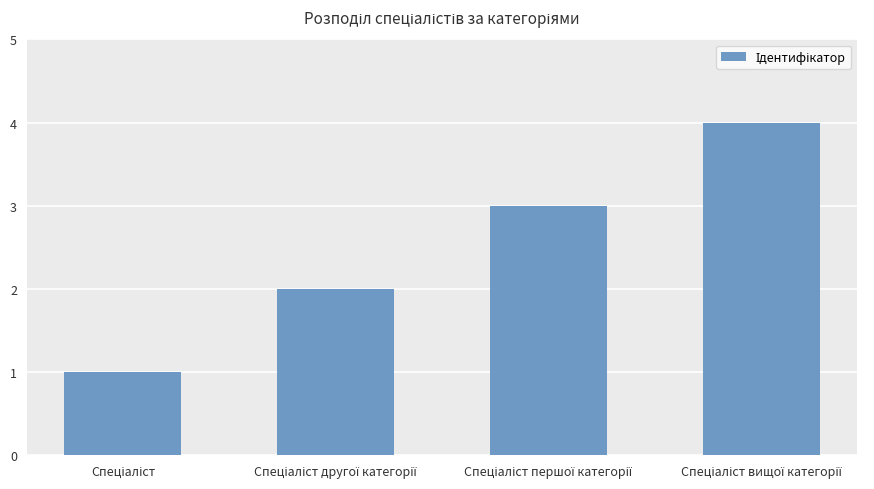

What is the sum of all values?

10